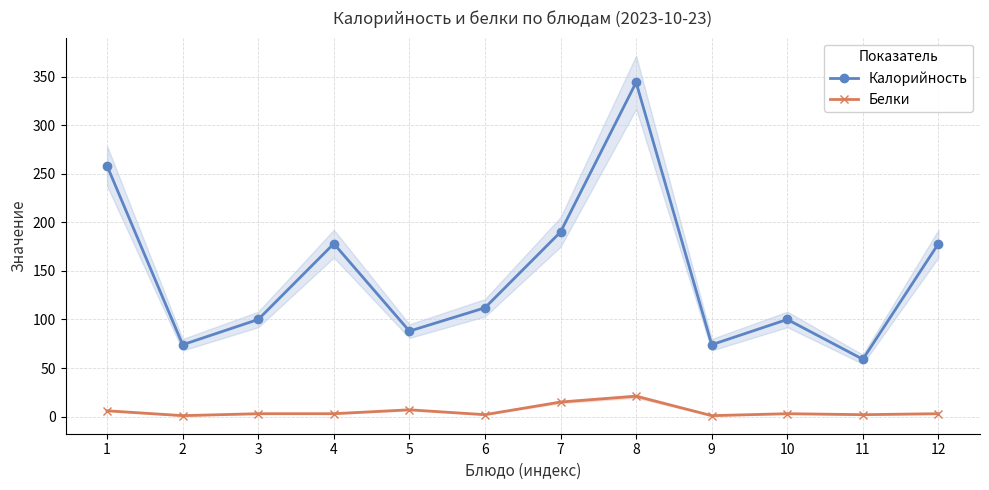

Is this an area chart (filled region under the line)?

No